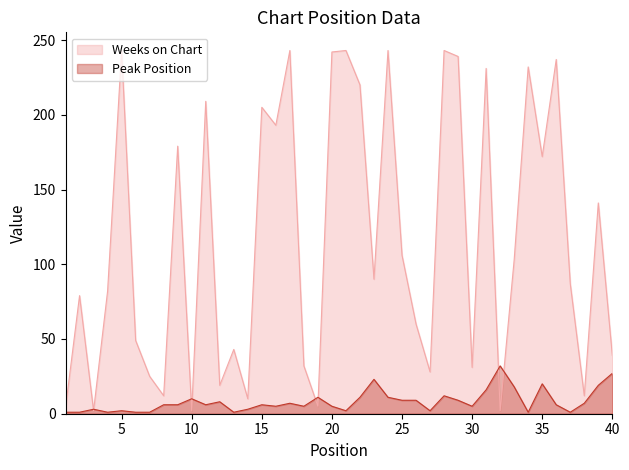

At which label does Peak Position first exceed 6?

10